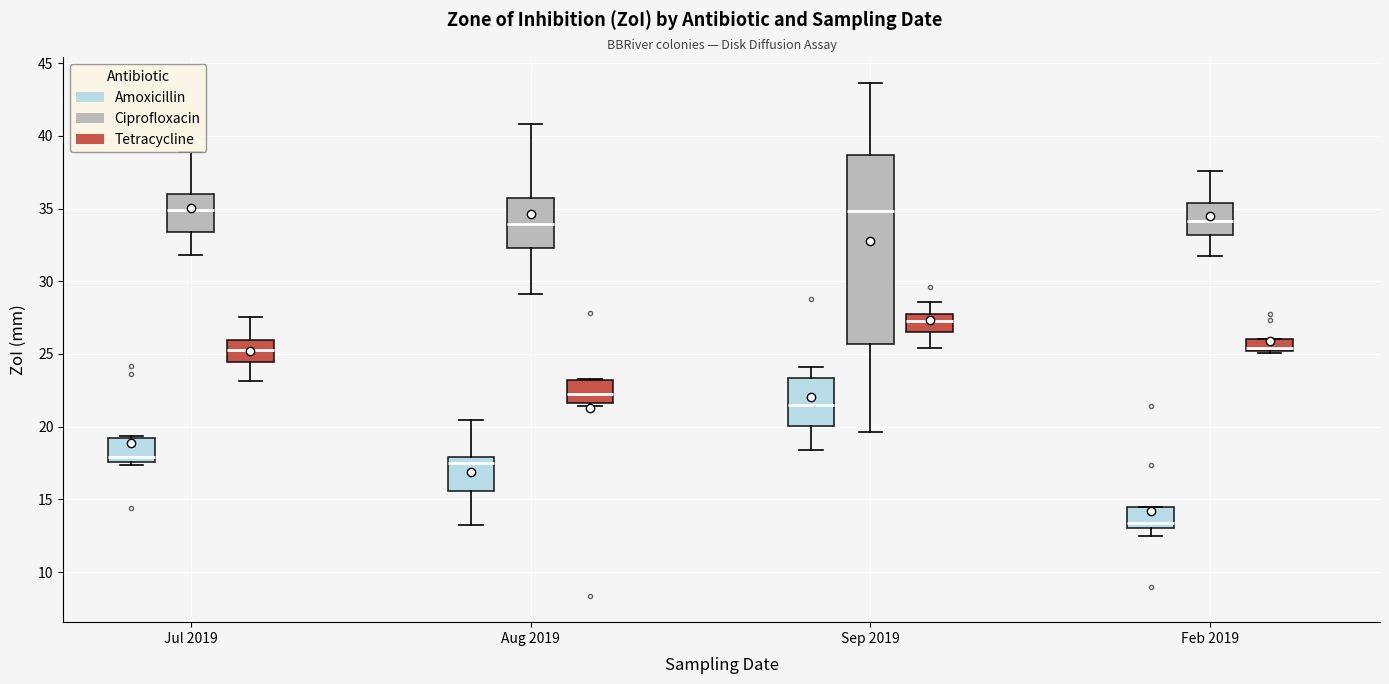

Where is the lower edge of the box for Aug 2019 (Ciprofloxacin) on the y-axis? The values are not printed on the chart, so give them approximately, as read against the axis.

32.5